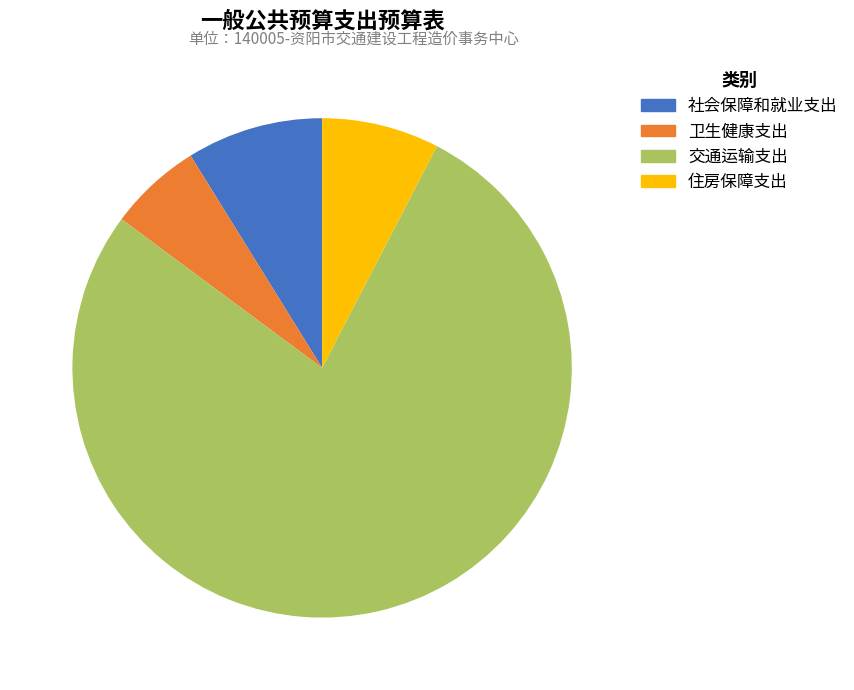

How many slices are in this pie chart?

4